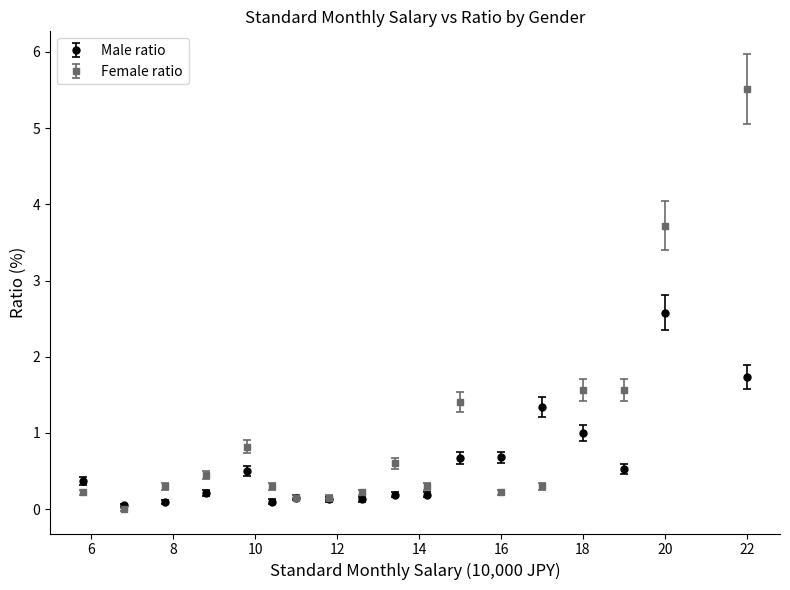

Which series has the widest spread of values?

Female ratio